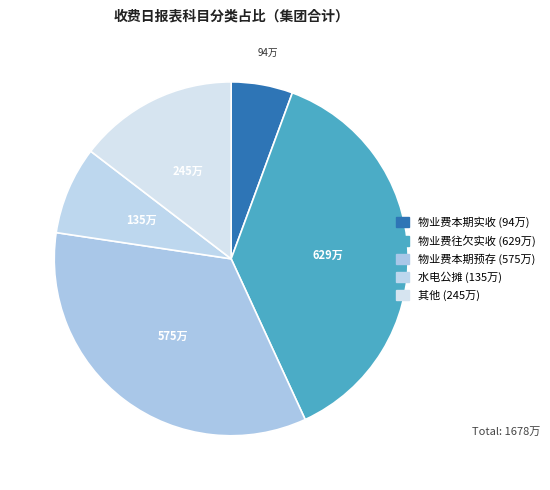

Count the number of slices in the pie.

5